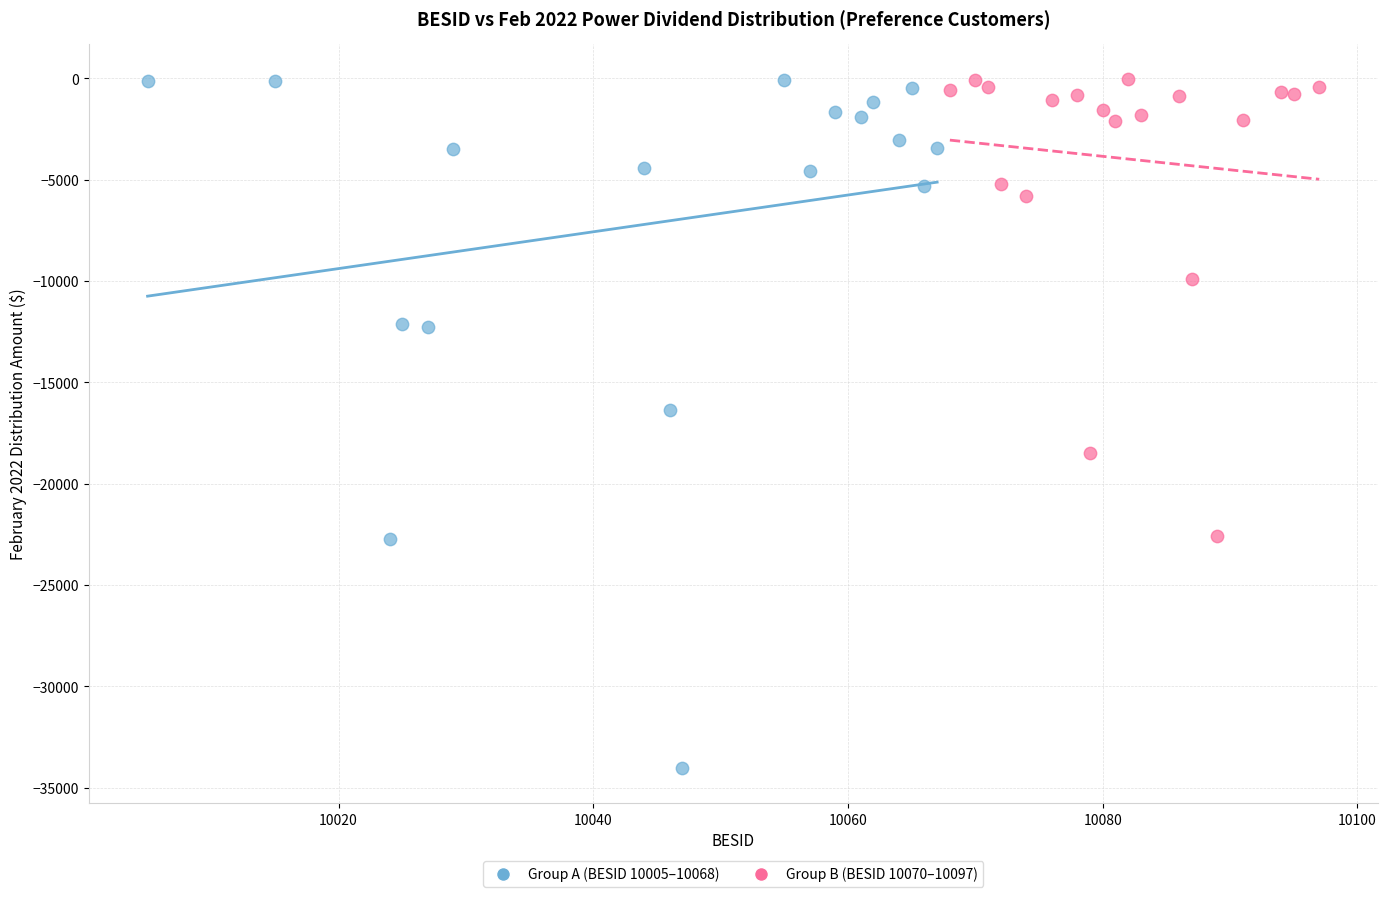

Which series reaches the minimum Y coordinate?

Group A (BESID 10005–10068)